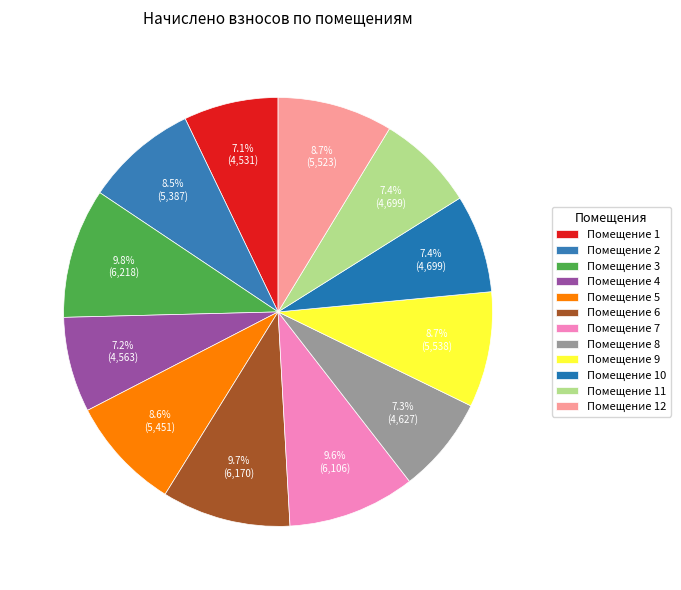

How many slices are in this pie chart?

12